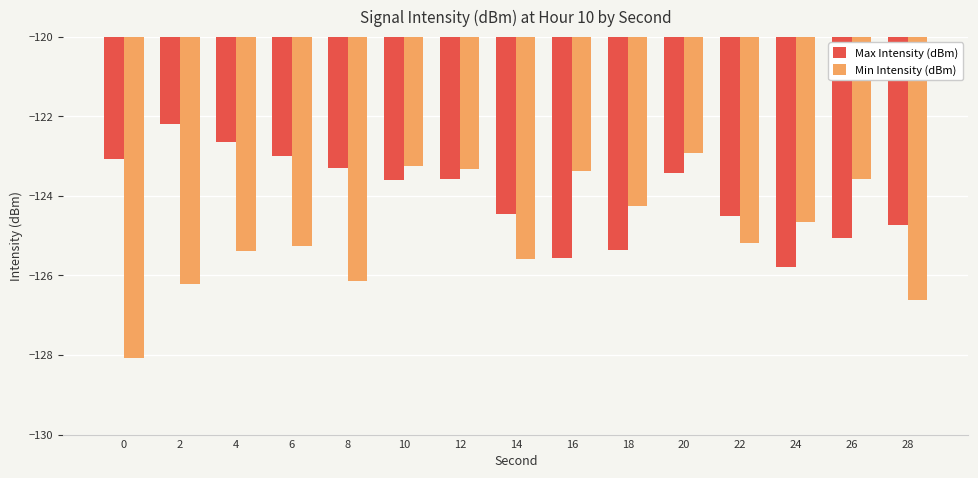

List the series in order of their peak value, lowest first.

Min Intensity (dBm), Max Intensity (dBm)